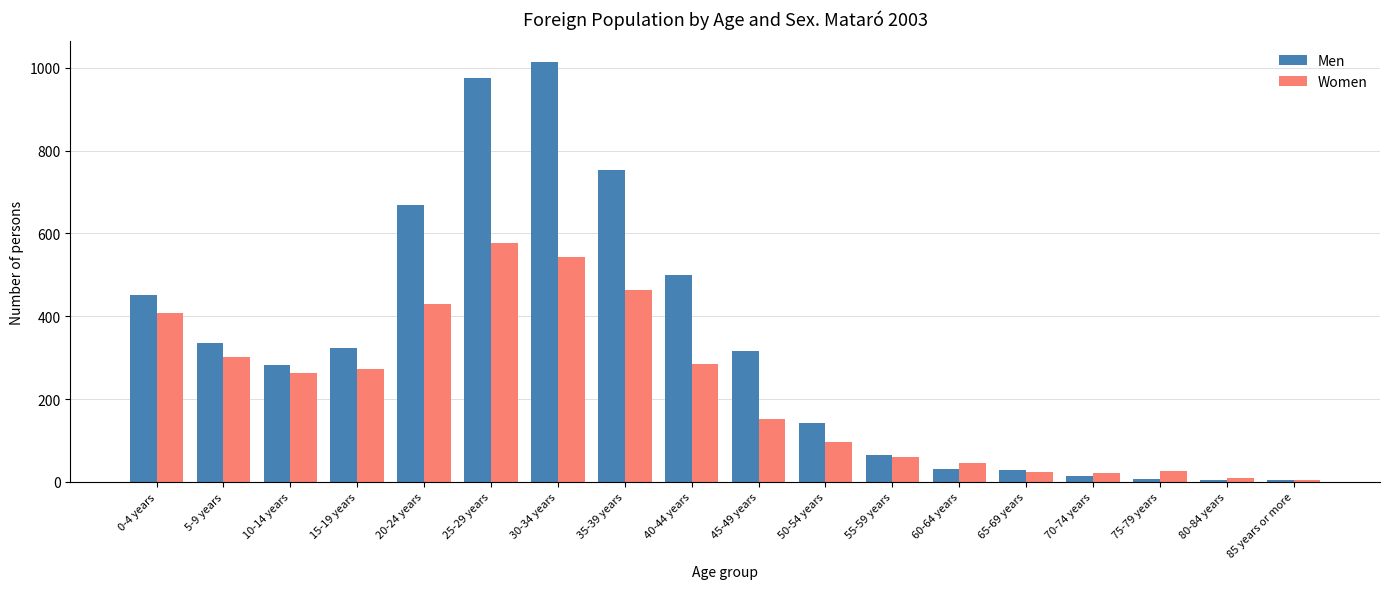

What is the difference between the highest and lowest values at 25-29 years?

398